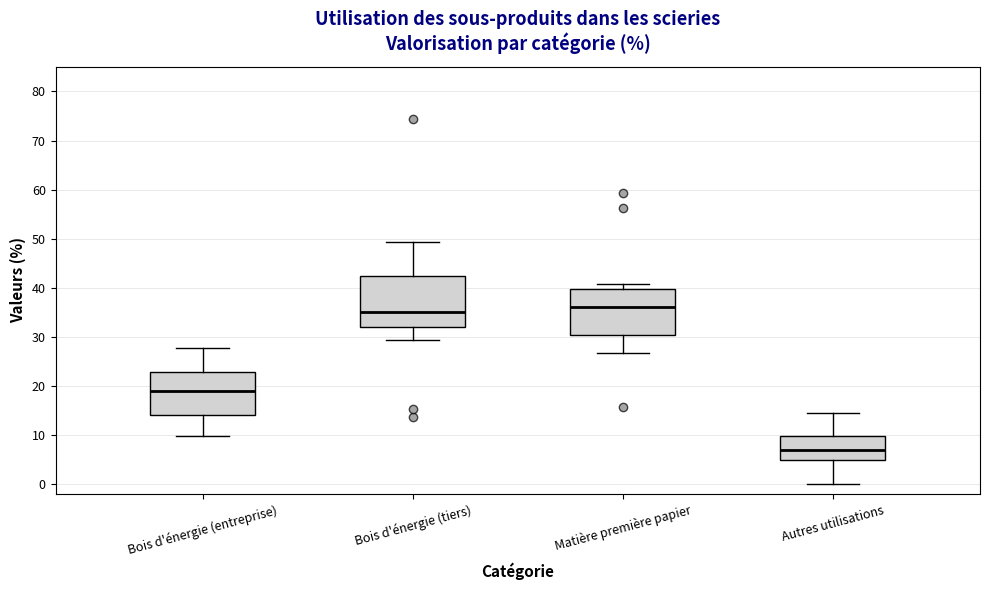

Reading left to right, transcribe this box plot: for each box, give where its median line is, the range the box spans, and where its two whiskers end, as read against the y-axis. The values are not printed on the chart, so give them approximately, as read against the axis.

Bois d'énergie (entreprise): median 19, box 14 to 23, whiskers 10 to 28
Bois d'énergie (tiers): median 35, box 32 to 42, whiskers 29 to 49
Matière première papier: median 36, box 30 to 40, whiskers 27 to 41
Autres utilisations: median 7, box 5 to 10, whiskers 0 to 15